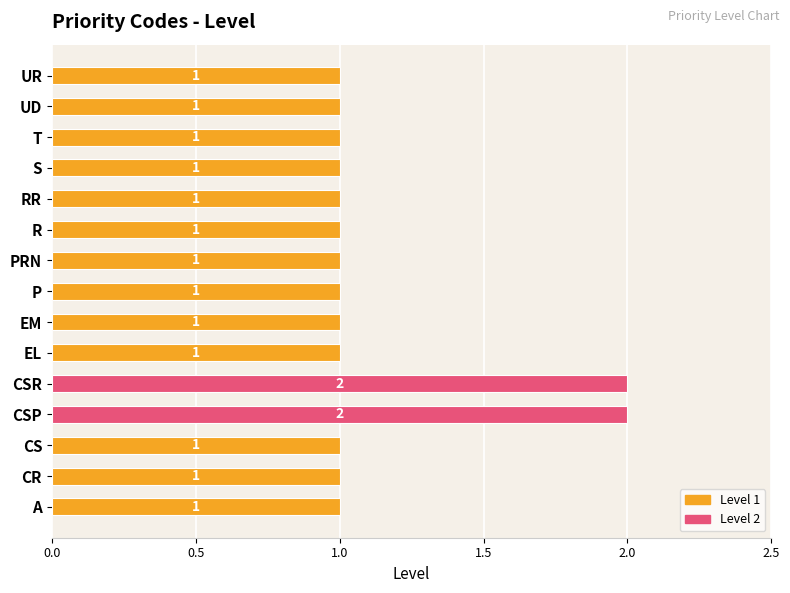

True or false: the data shows 1 at CR.

True